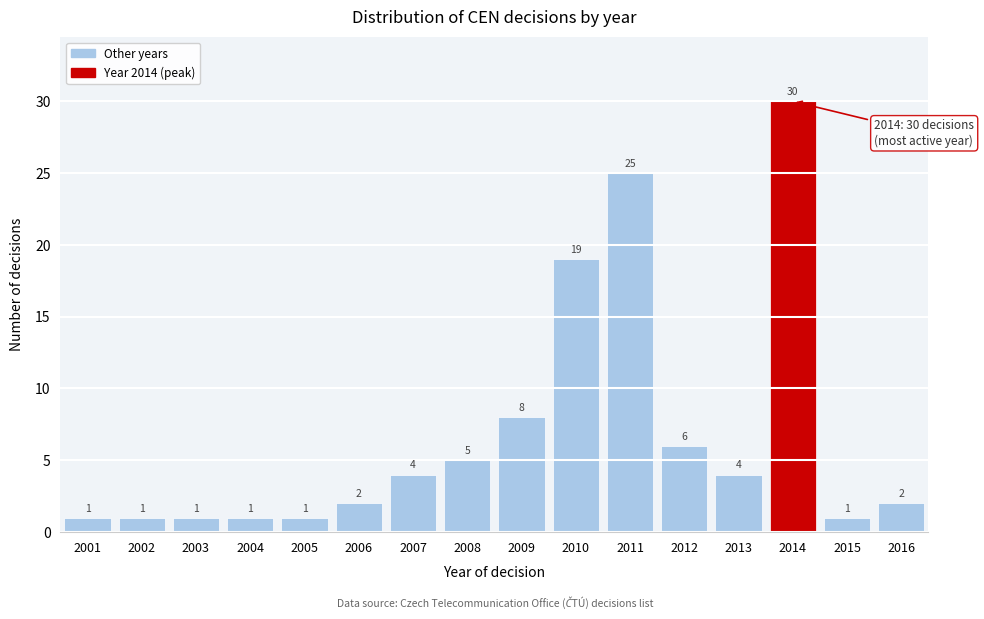

Reading left to right, transcribe all the data shown in this chart.

1	1	1	1	1	2	4	5	8	19	25	6	4	30	1	2